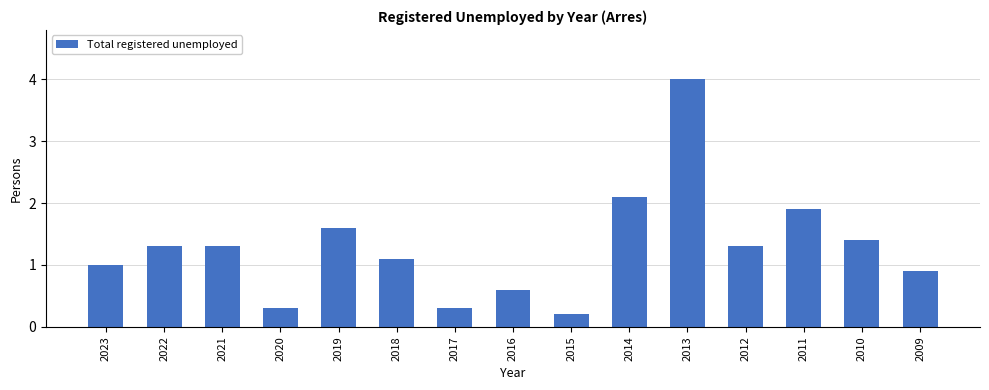

What is the value of the 12th bar from the left?

1.3